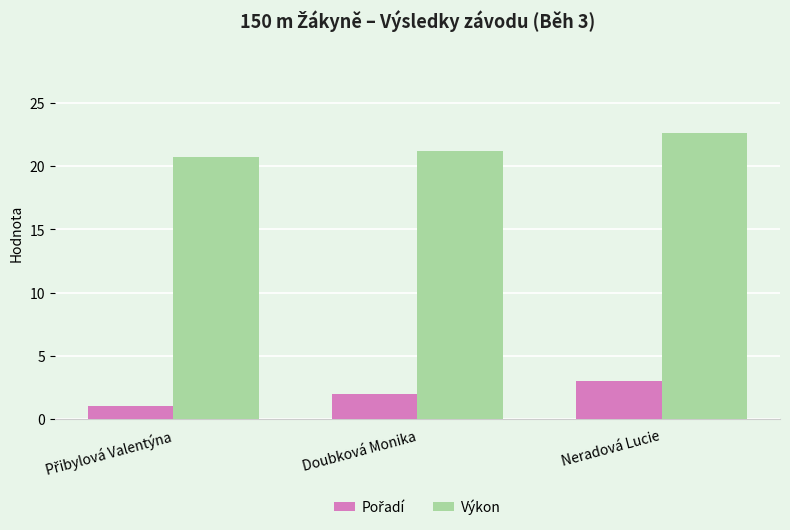

What is the difference between the maximum and minimum values in the Výkon series?

2.0